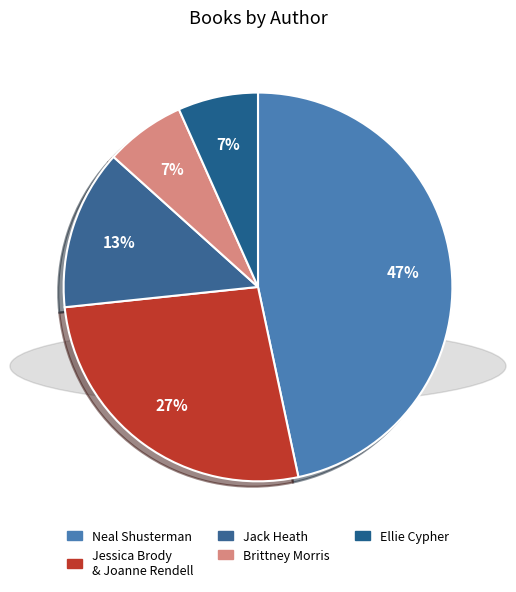

Which slice is the smallest?

Brittney Morris